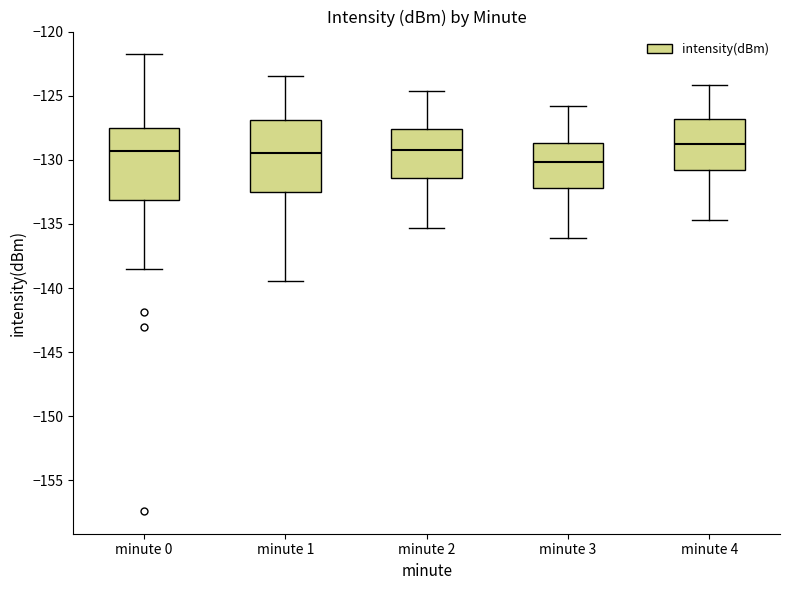

Reading left to right, read every box against the y-axis: the position of its median line, the range the box covers, and the ends of its whiskers. The values are not printed on the chart, so give them approximately, as read against the axis.

minute 0: median -129.5, box -133.0 to -127.5, whiskers -138.5 to -122.0
minute 1: median -129.5, box -132.5 to -127.0, whiskers -139.5 to -123.5
minute 2: median -129.0, box -131.5 to -127.5, whiskers -135.5 to -124.5
minute 3: median -130.0, box -132.0 to -128.5, whiskers -136.0 to -126.0
minute 4: median -128.5, box -131.0 to -127.0, whiskers -134.5 to -124.0